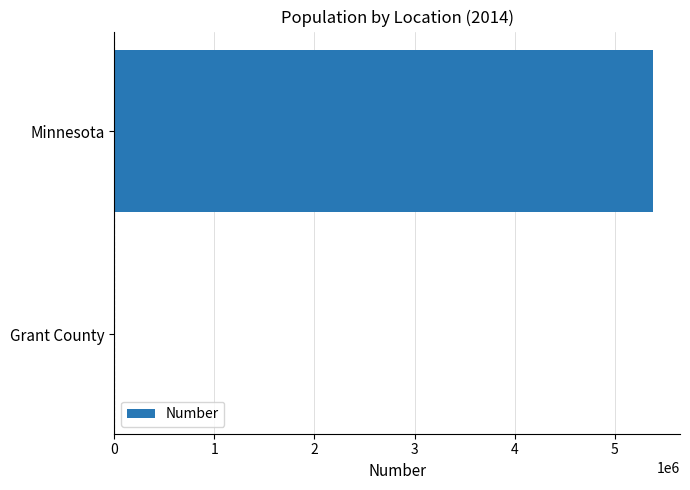

Are the bars grouped side by side (vs. stacked)?

No